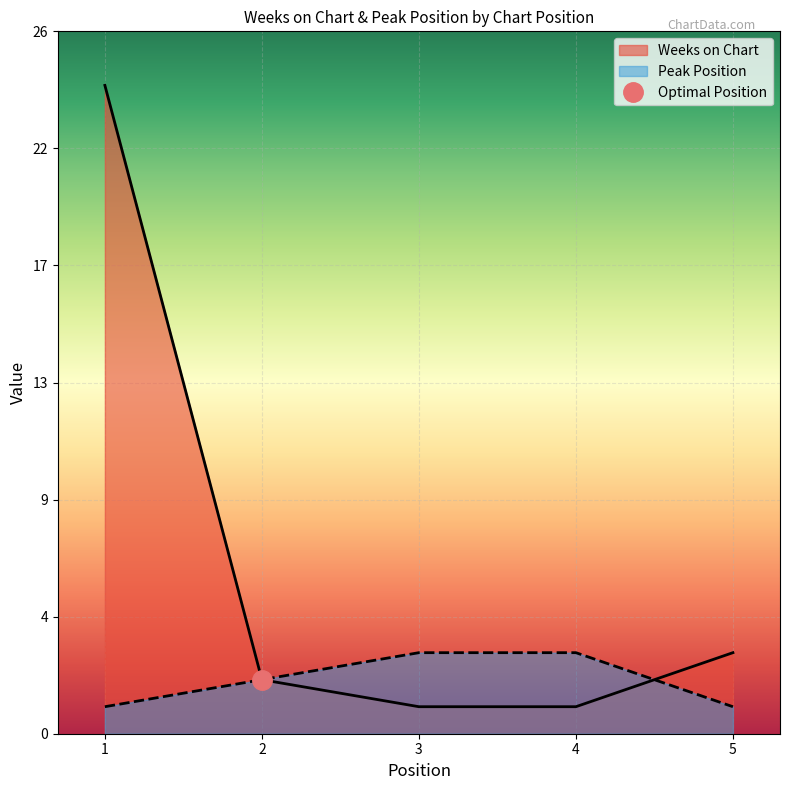

List the labels in order of Peak Position value, largest first.

3, 4, 2, 1, 5